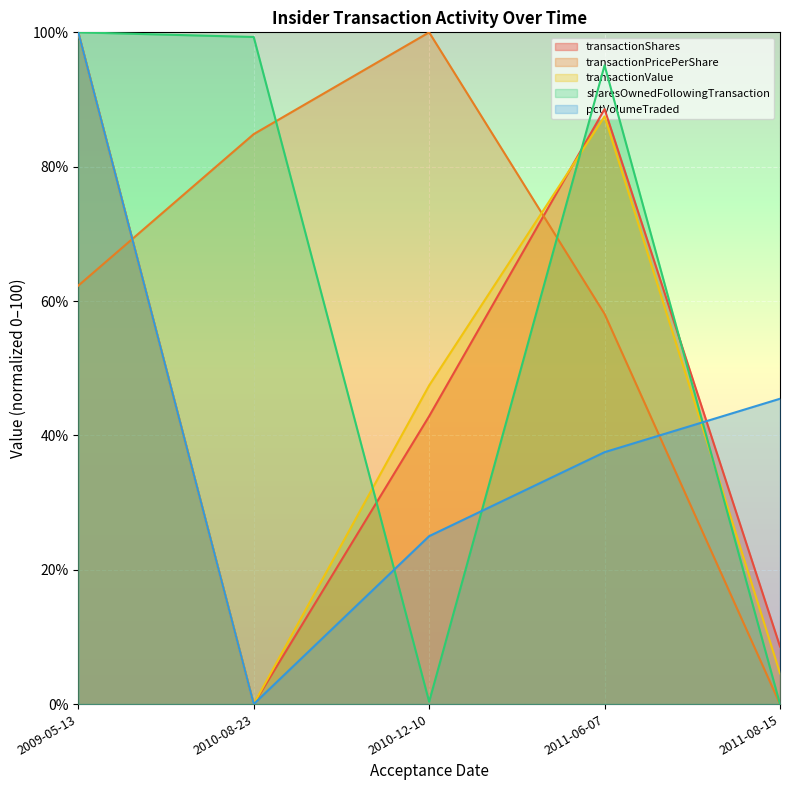

Which series has the largest range (max minus min)?

transactionShares